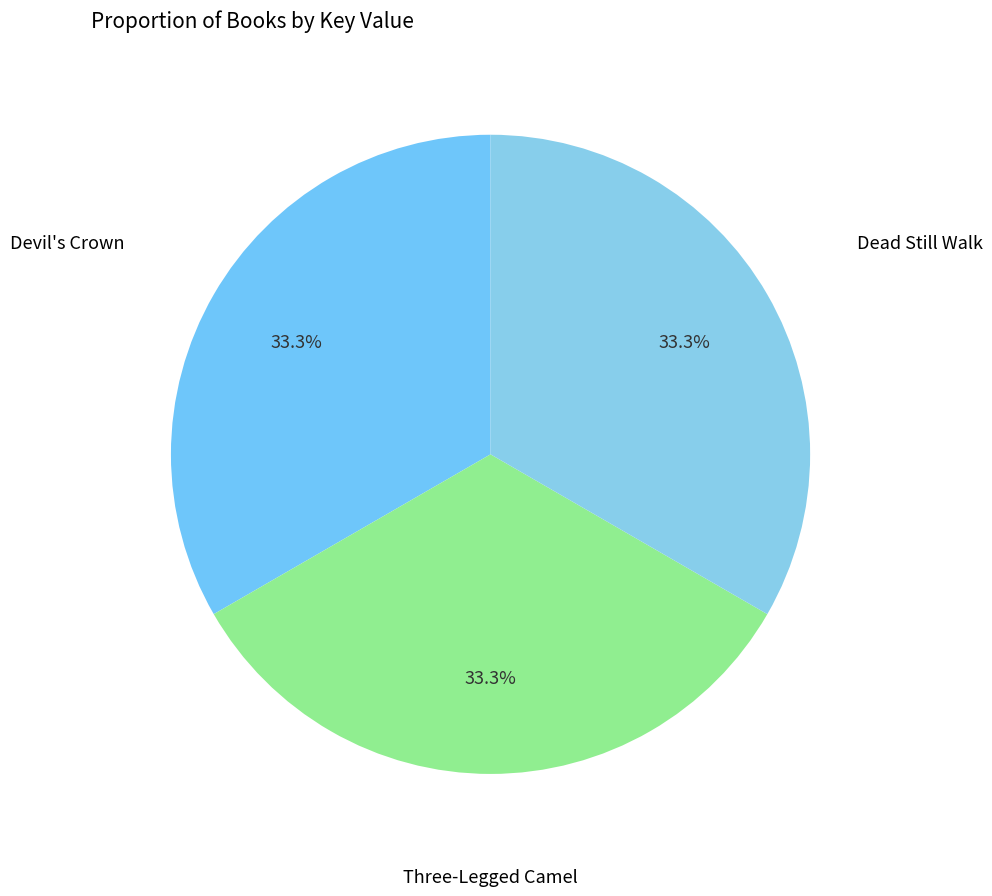

How many segments does this pie chart have?

3